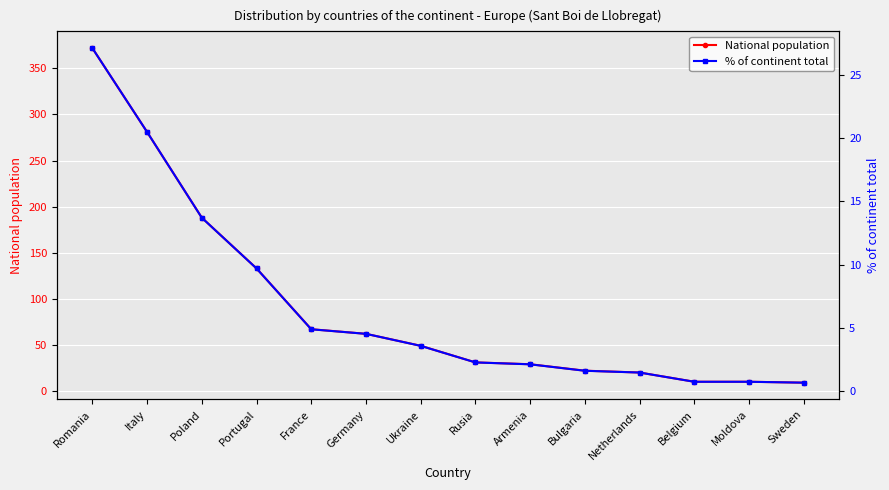

Count the number of data series in this chart.

2